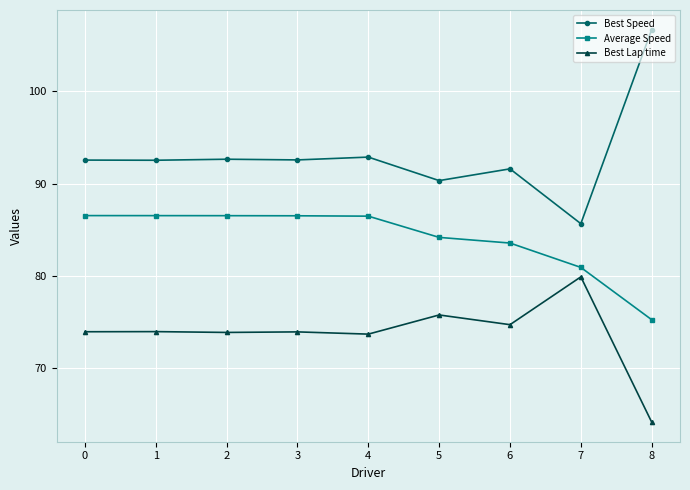

What is the value of the Best Lap time point at the 4th from the left?

73.9